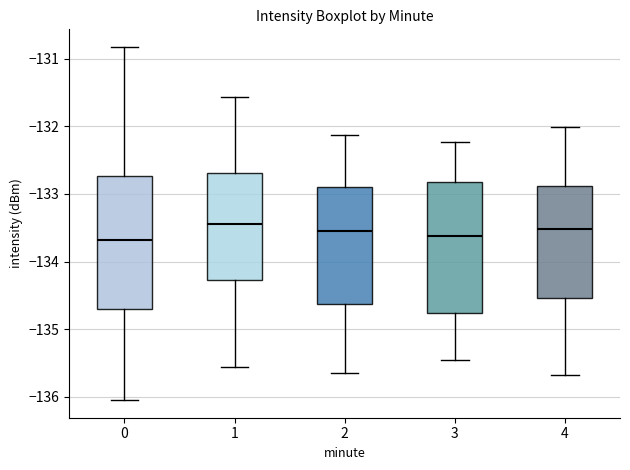

Where does the median line of the box at x = 1 sit on the y-axis? The values are not printed on the chart, so give them approximately, as read against the axis.

-133.4